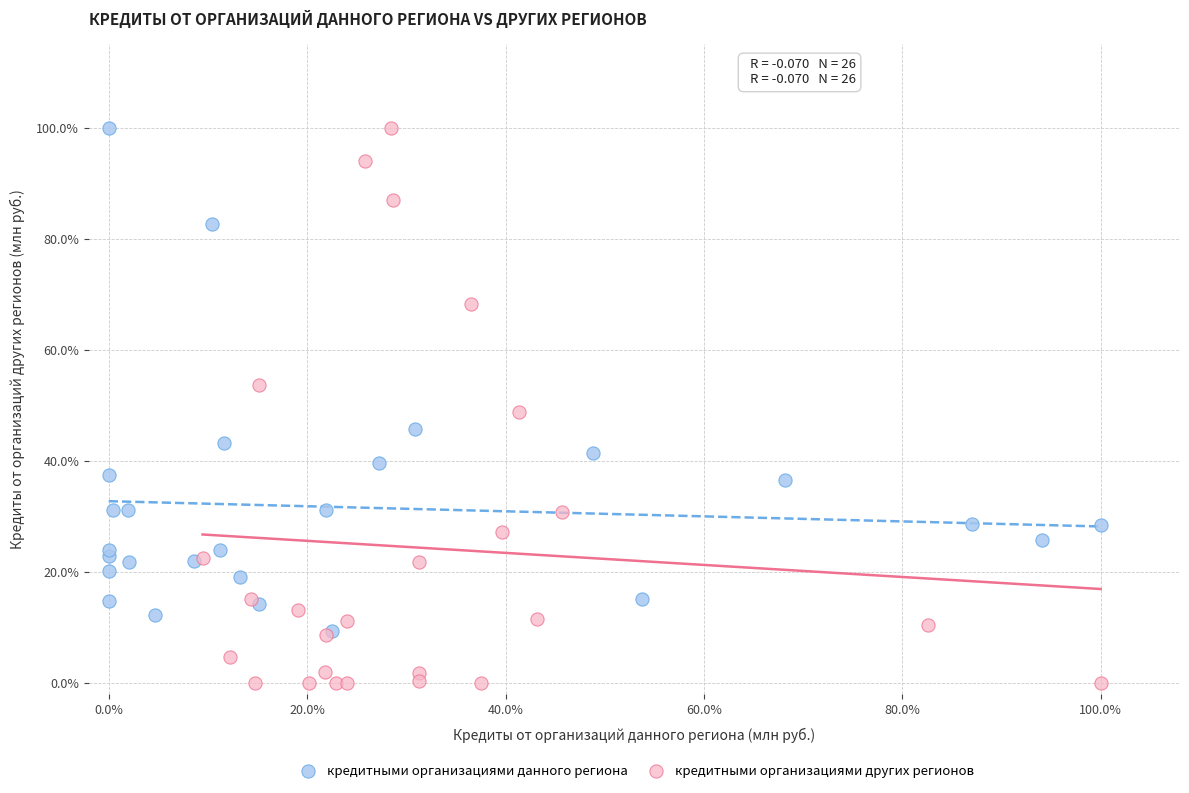

What are all the series names shown in the legend?

кредитными организациями данного региона, кредитными организациями других регионов